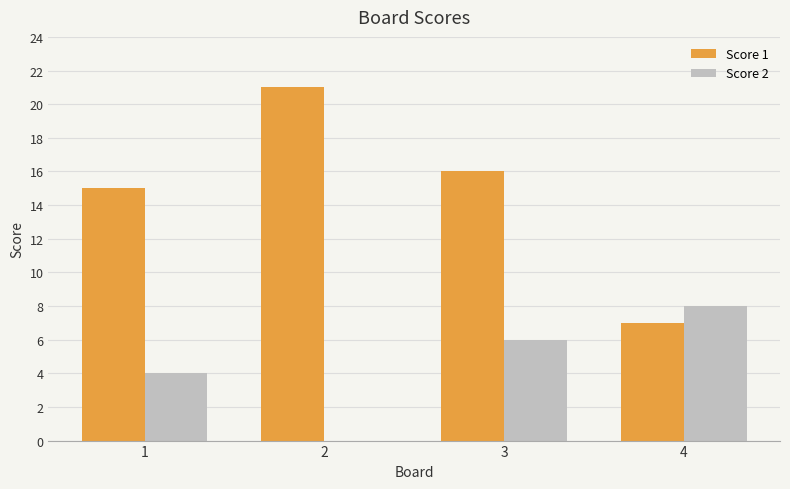

Reading right to left, transcribe all the data shown in this chart.

Score 1: 7	16	21	15
Score 2: 8	6	0	4